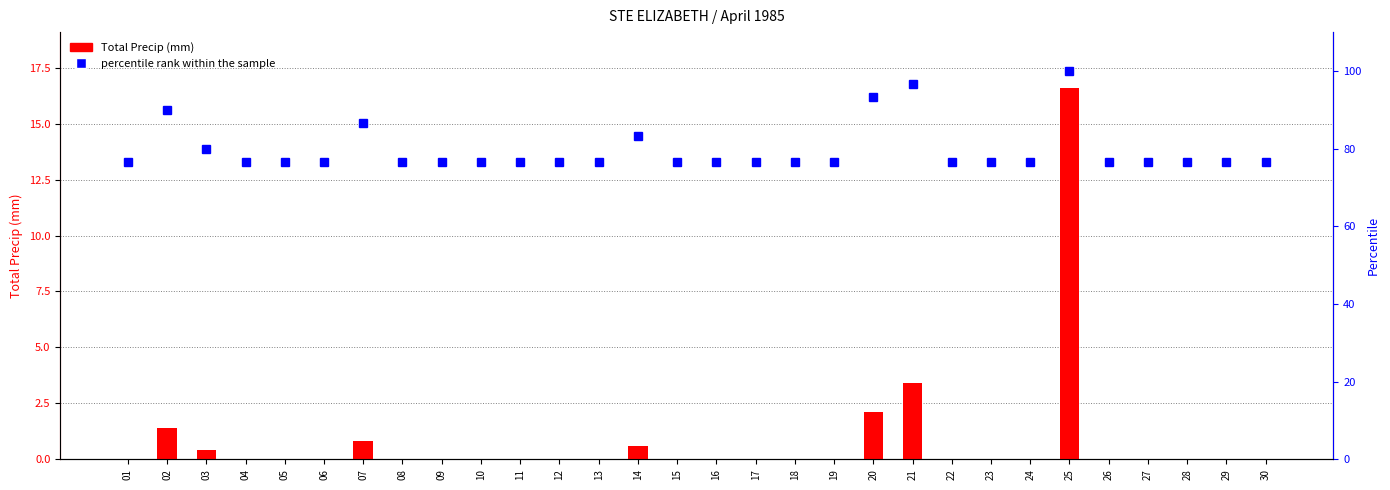

What is the value of the percentile rank within the sample bar at the 16th from the left?

76.7